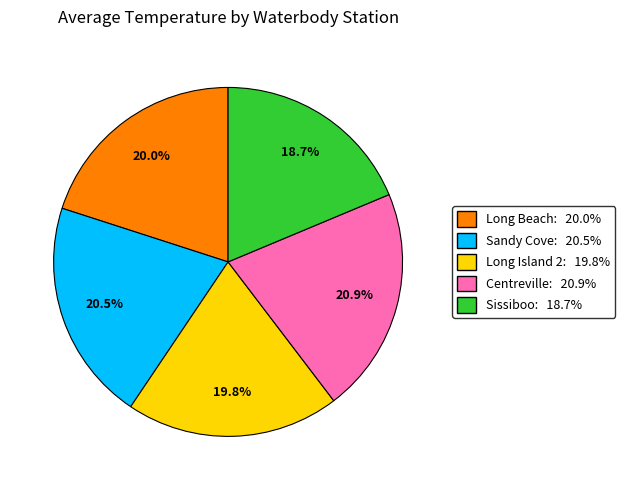

How many slices are in this pie chart?

5